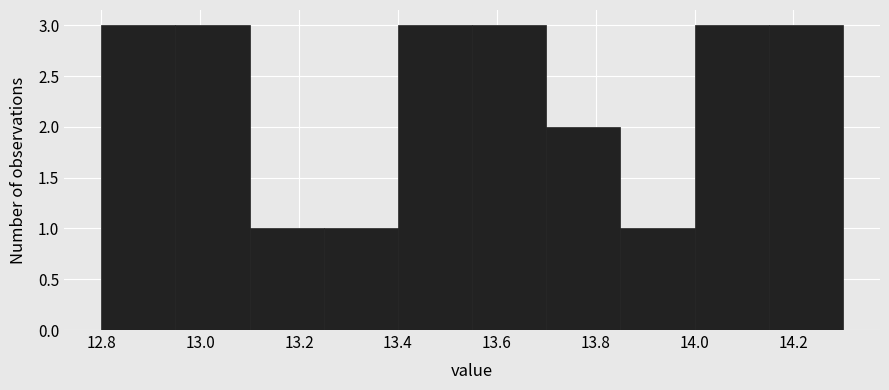

Reading left to right, transcribe this chart: for each bar, give the range it covers on the x-axis and its height. Neither the bar edges nor the heights are printed on the chart, so give them approximately, as read against the axes.

12.80 to 12.95: 3
12.95 to 13.10: 3
13.10 to 13.25: 1
13.25 to 13.40: 1
13.40 to 13.55: 3
13.55 to 13.70: 3
13.70 to 13.85: 2
13.85 to 14.00: 1
14.00 to 14.15: 3
14.15 to 14.30: 3